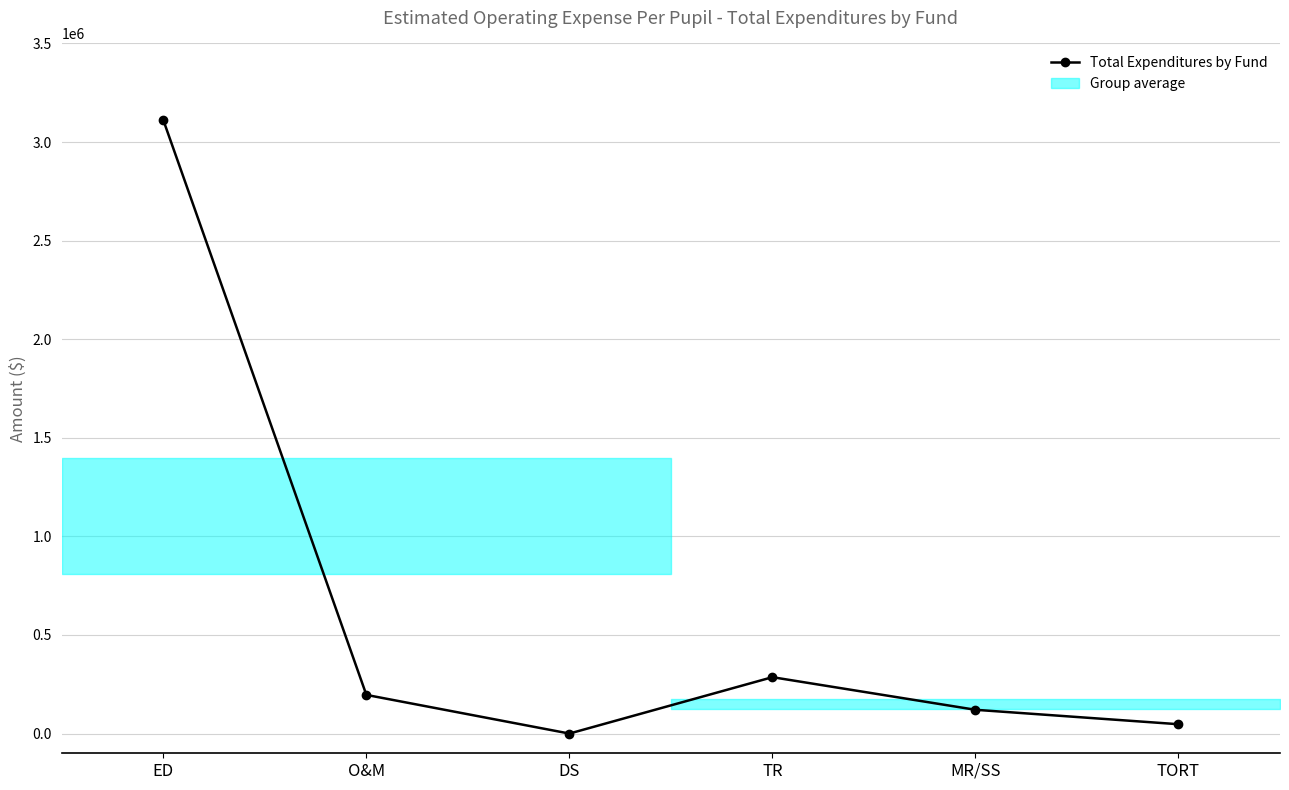

Reading right to left, list all the values displayed in this chart.

47338	120571	285964	0	196069	3110891